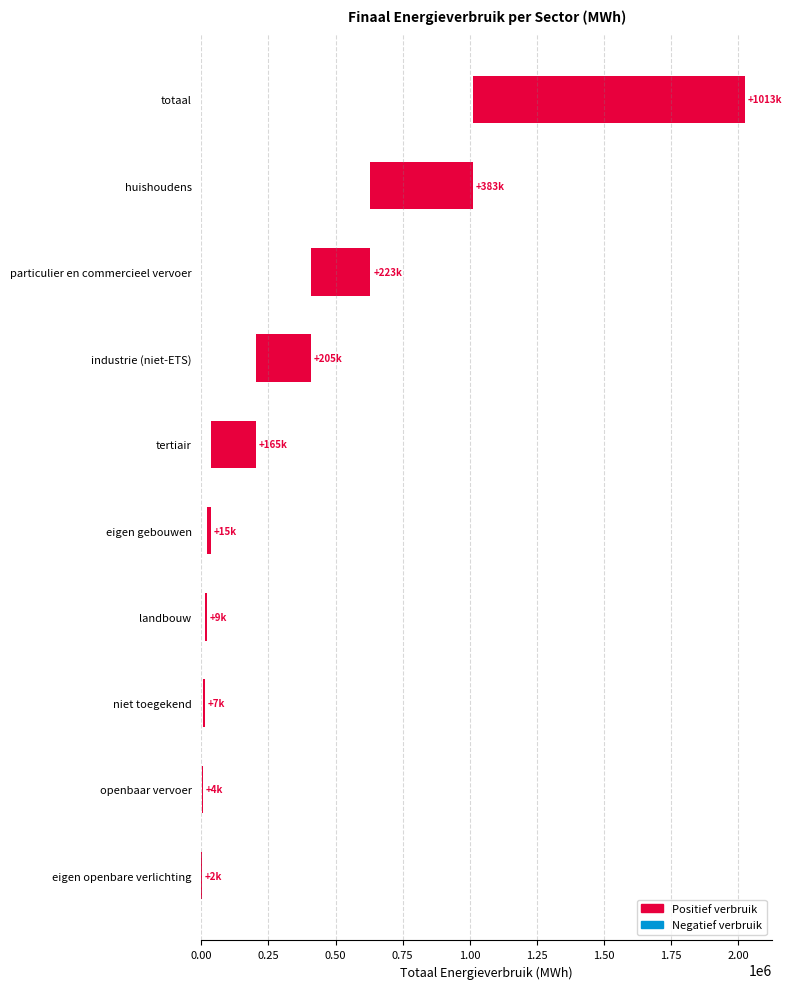

Reading left to right, extract all data points from this chart.

2364.4	3848.5	7000.4	8928.6	15311.6	164516.7	205098.5	222912.5	382621.8	1012602.9